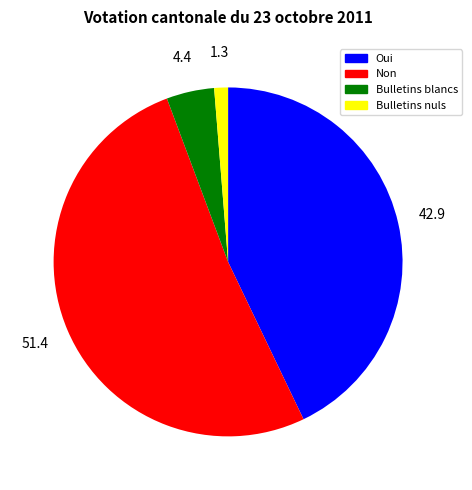

The Bulletins blancs slice represents 4% of the pie. True or false?

True